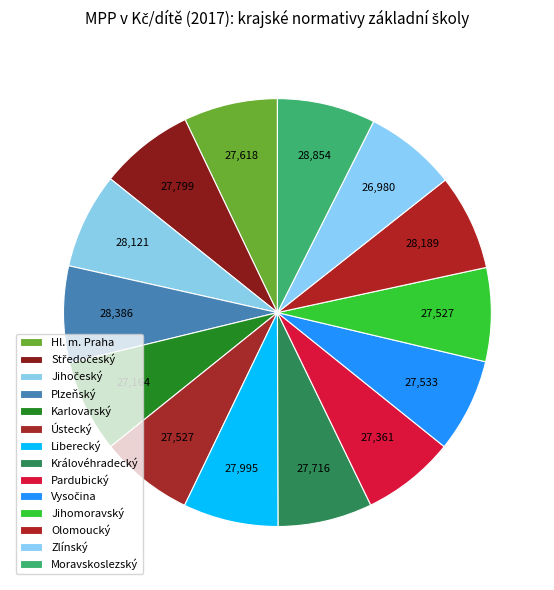

How many segments does this pie chart have?

14